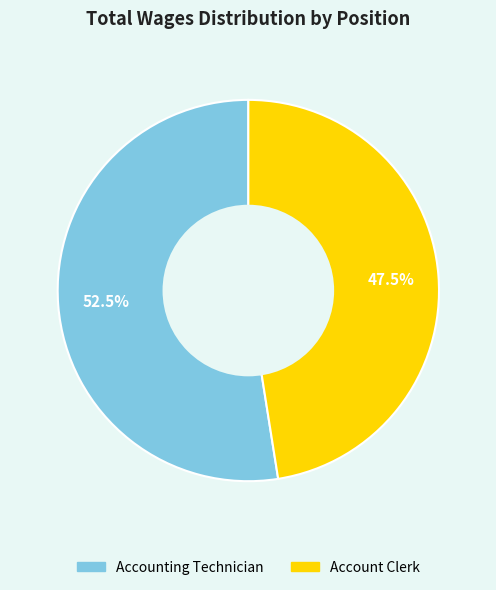

Count the number of slices in the pie.

2